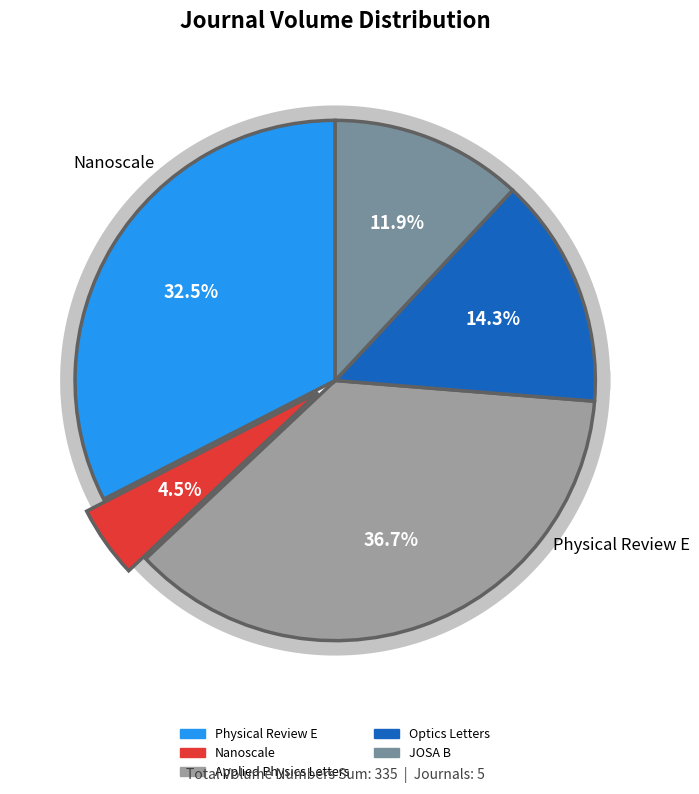

To the nearest percent, what is the combined percentage of Applied Physics Letters and Optics Letters?

51%